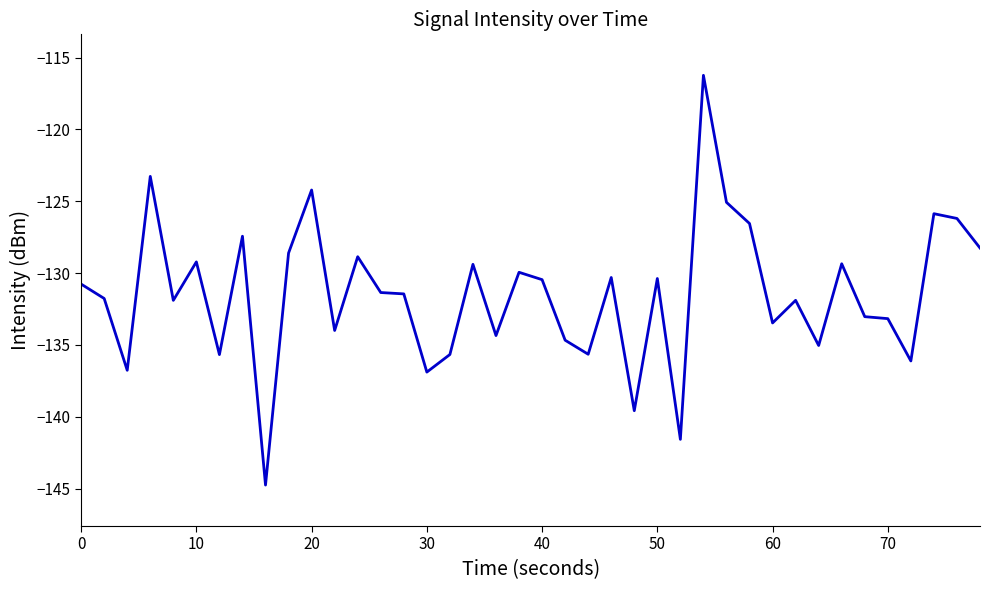

True or false: there are more than 1 points higher than both neighbors.

True